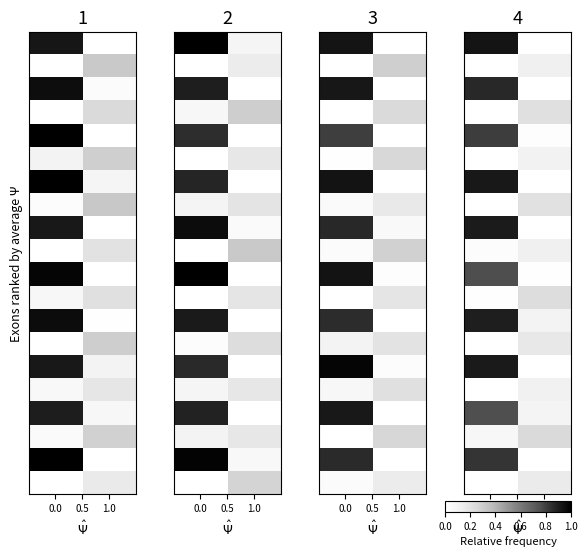

What is the difference between the highest and lowest values at 1.0?

0.2